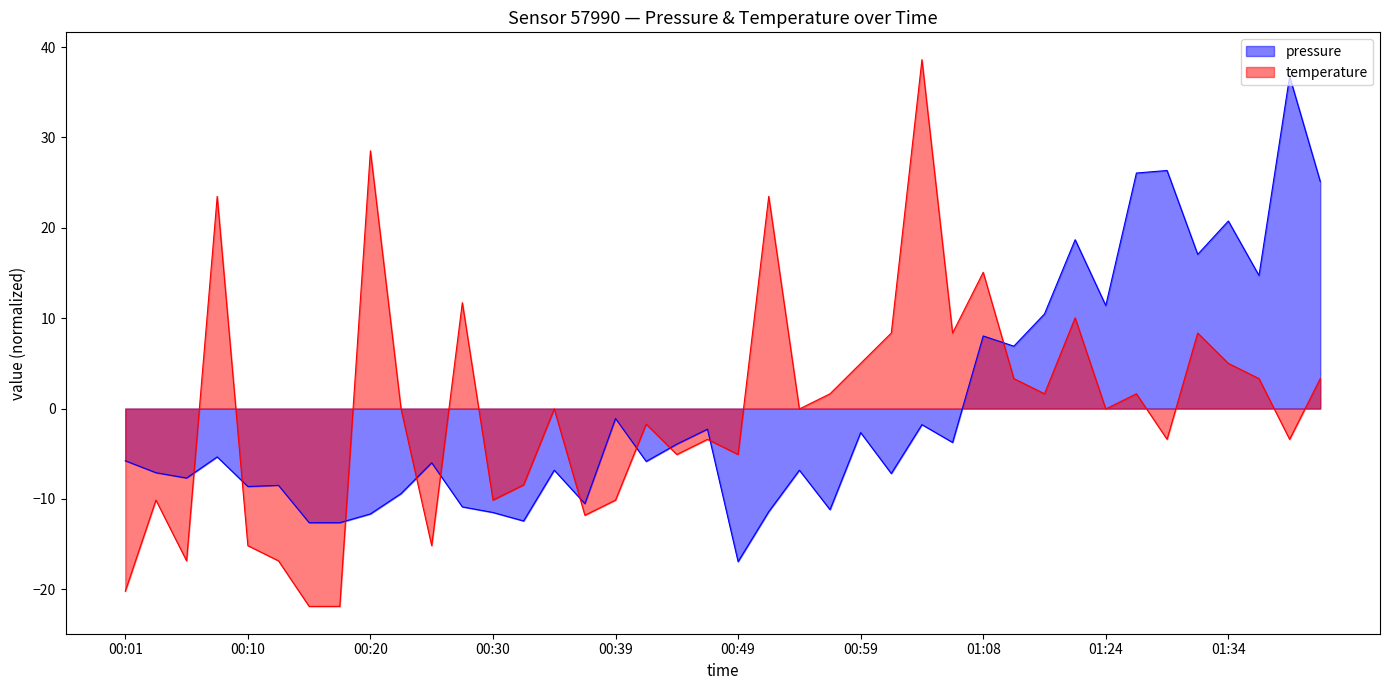

At 01:31, list the series in order from largest to smallest.

pressure, temperature